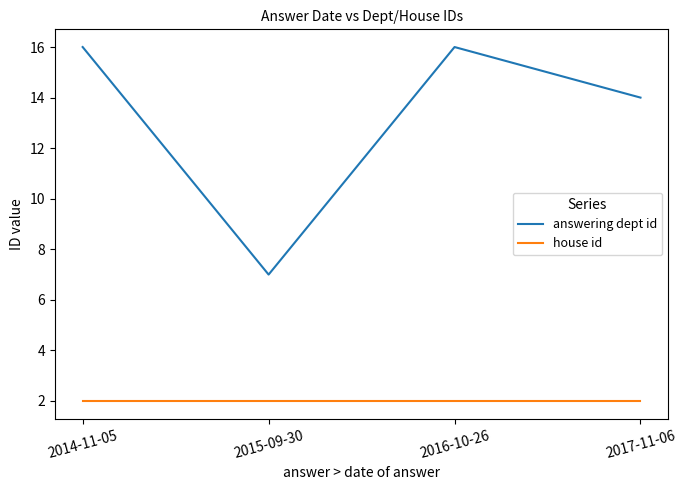

Reading left to right, what are all the values shown in this chart?

answering dept id: 2014-11-05=16	2015-09-30=7	2016-10-26=16	2017-11-06=14
house id: 2014-11-05=2	2015-09-30=2	2016-10-26=2	2017-11-06=2